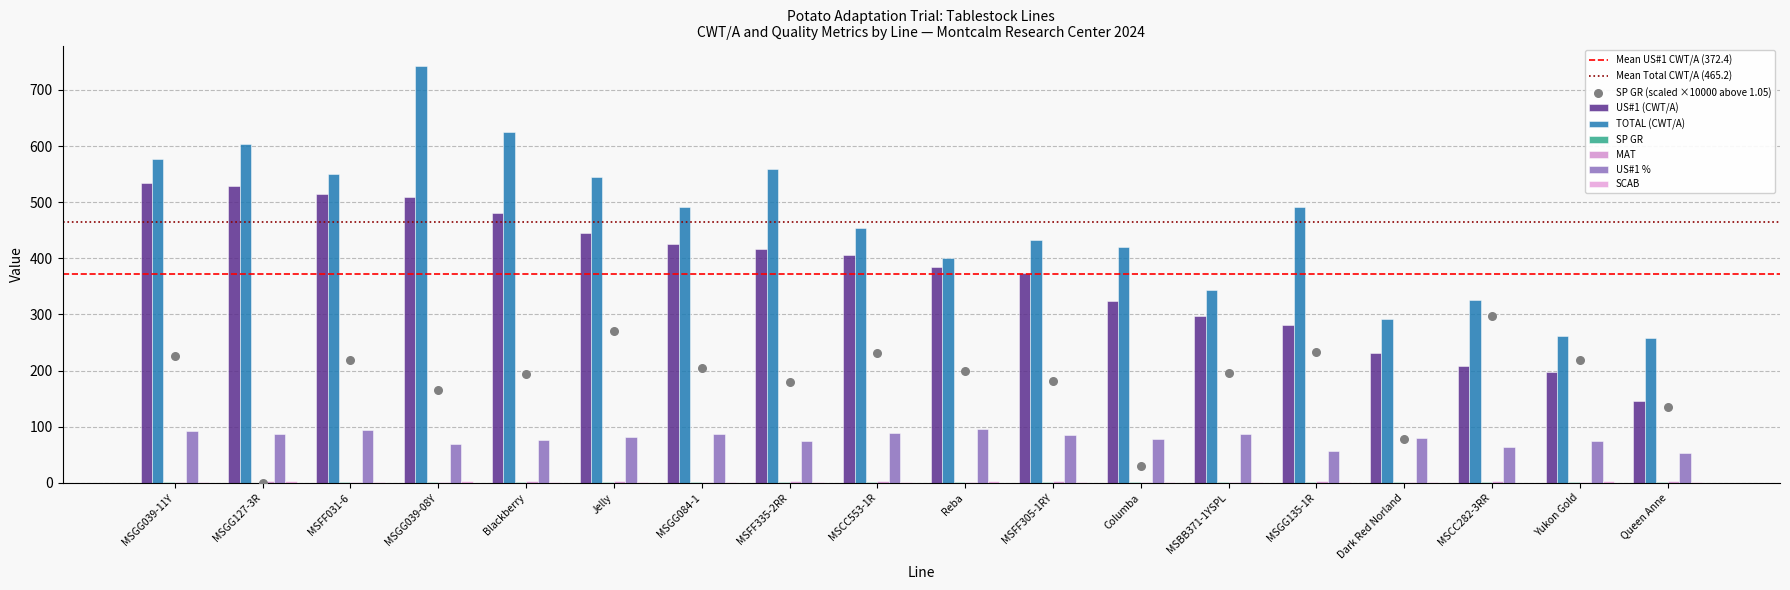

What is the total value across all series at MSGG127-3R?

1226.2